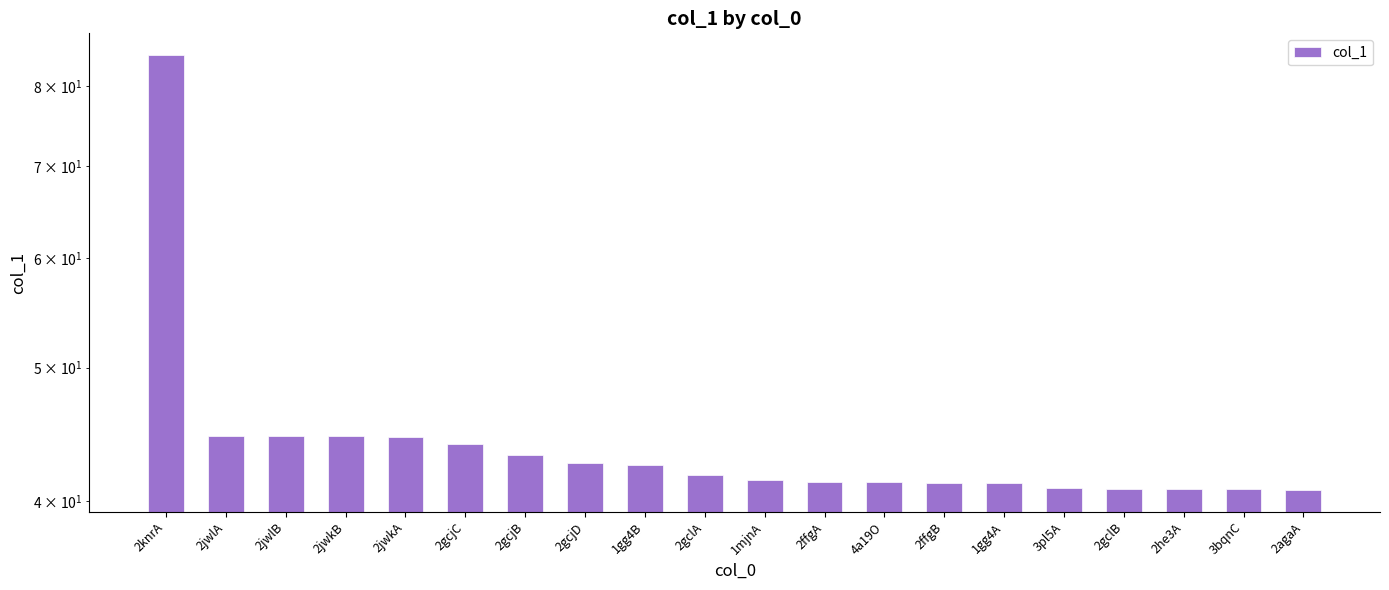

What is the approximate value at 3pl5A?

40.9